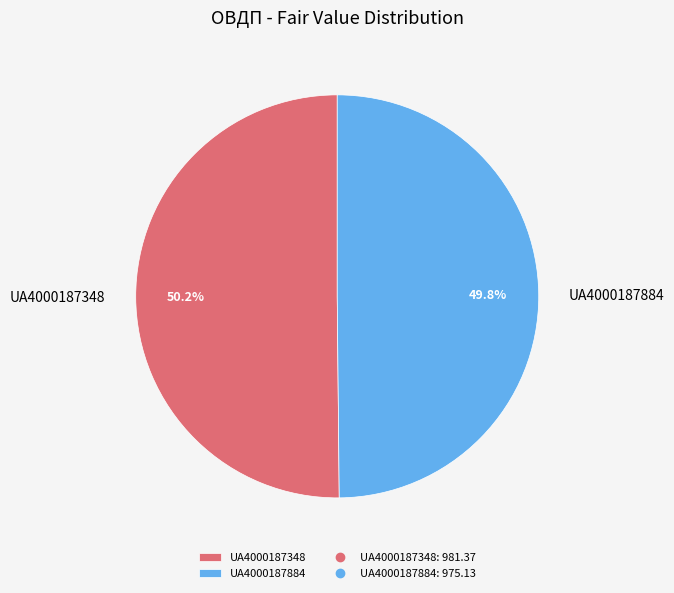

To the nearest percent, what is the combined percentage of UA4000187884 and UA4000187348?

100%